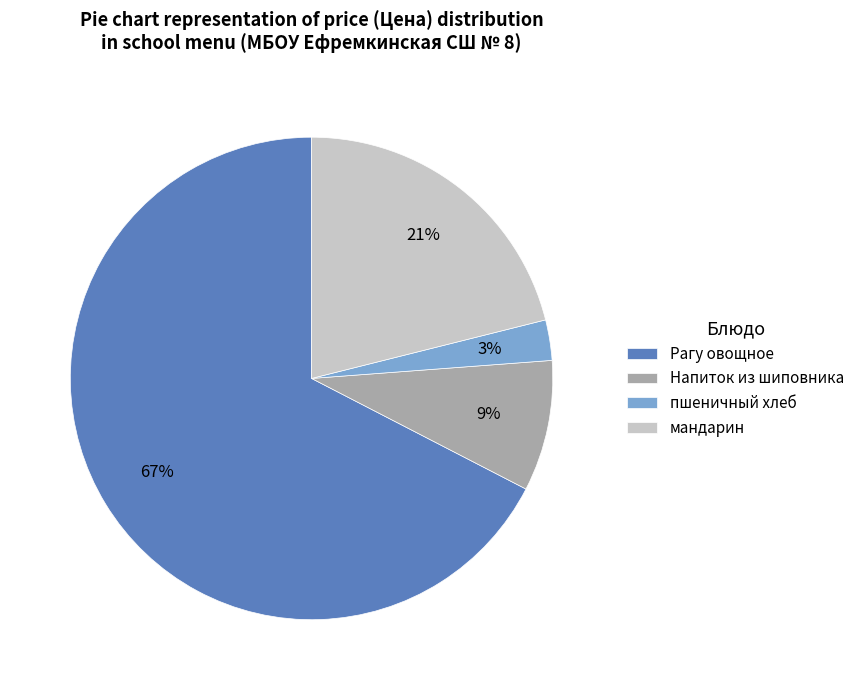

How many slices are in this pie chart?

4